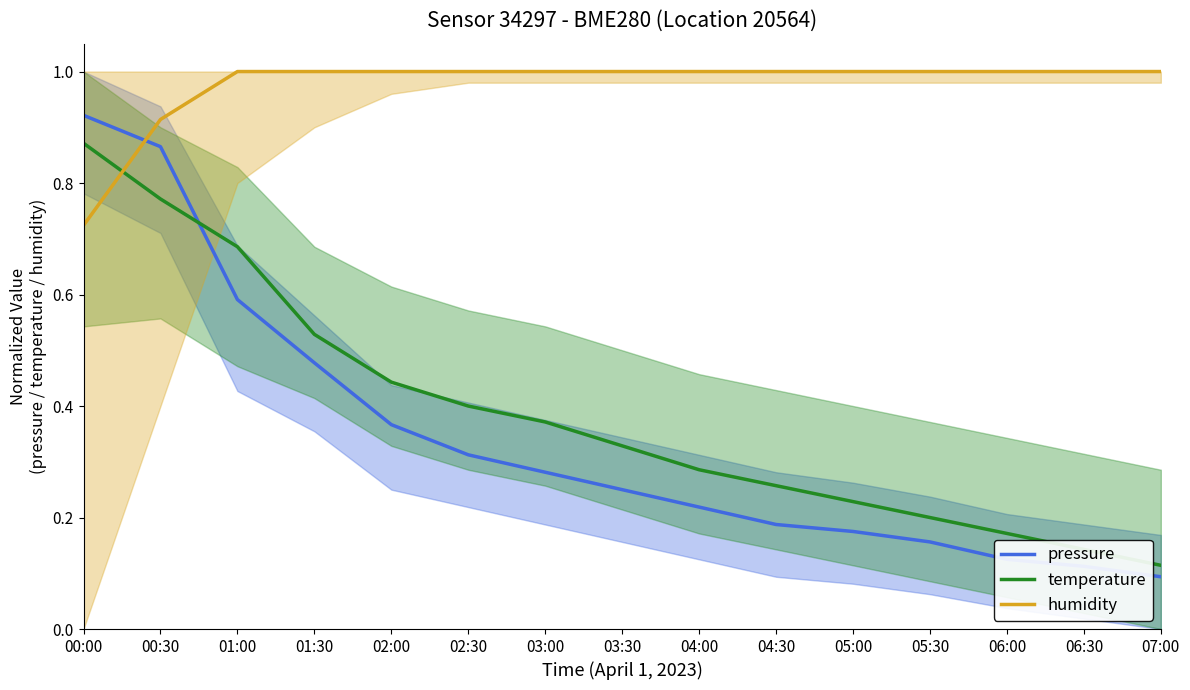

What is the average value of the humidity series?

1.0